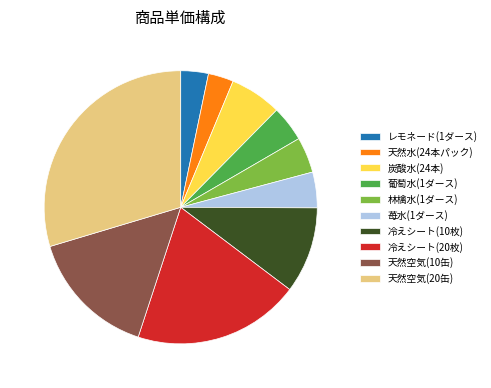

True or false: 天然空気(10缶) accounts for 15% of the total.

True